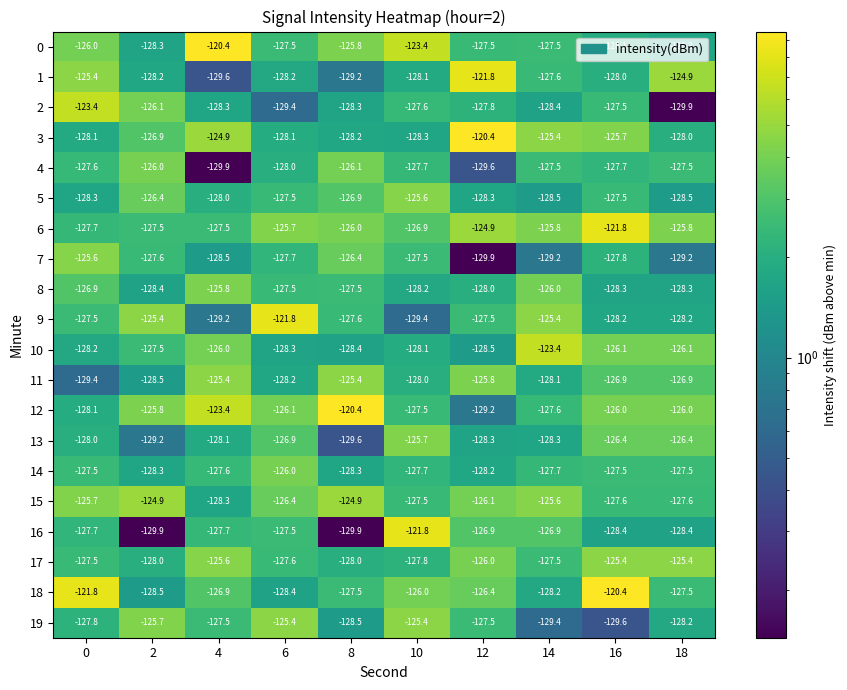

At which category is the sum across all series the highest?

16